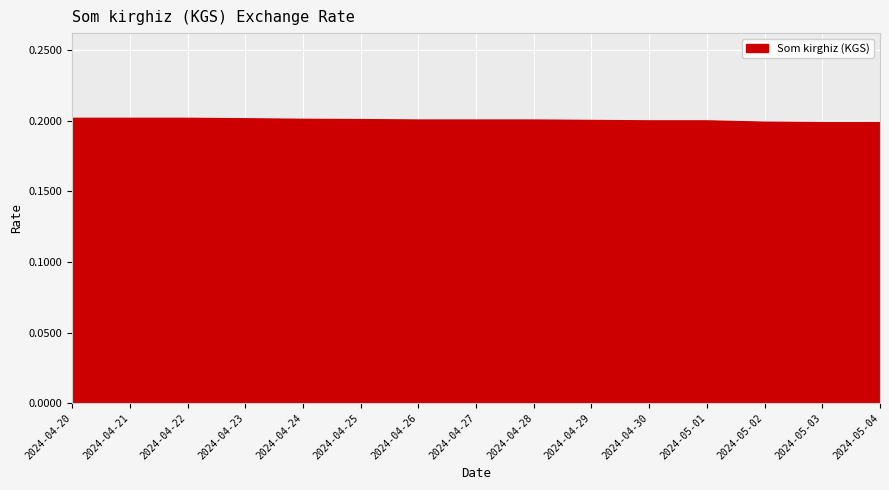

Count the values in the range 0 to 1.

15